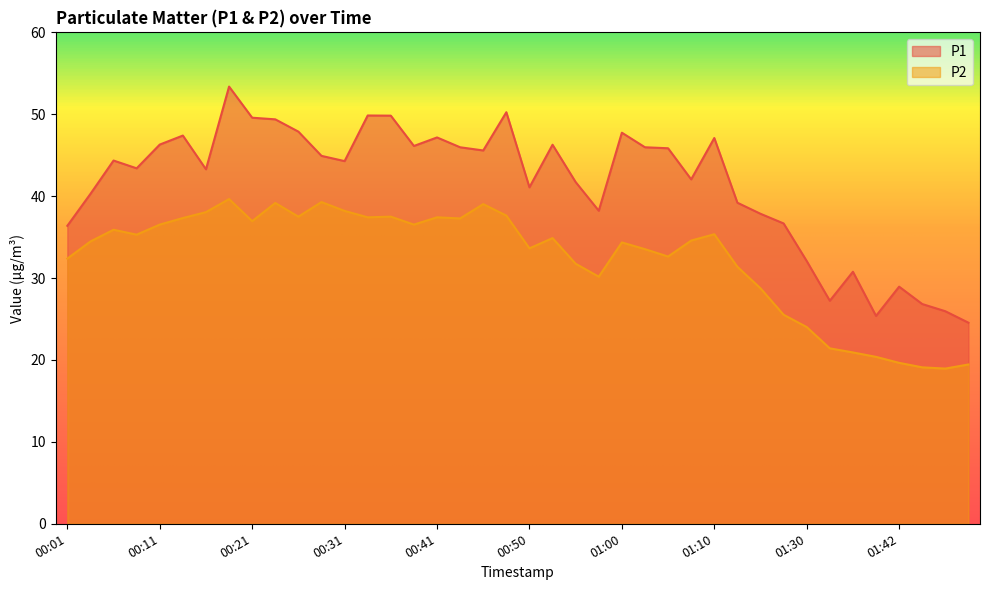

What is the label of the 40th point from the left?

01:52